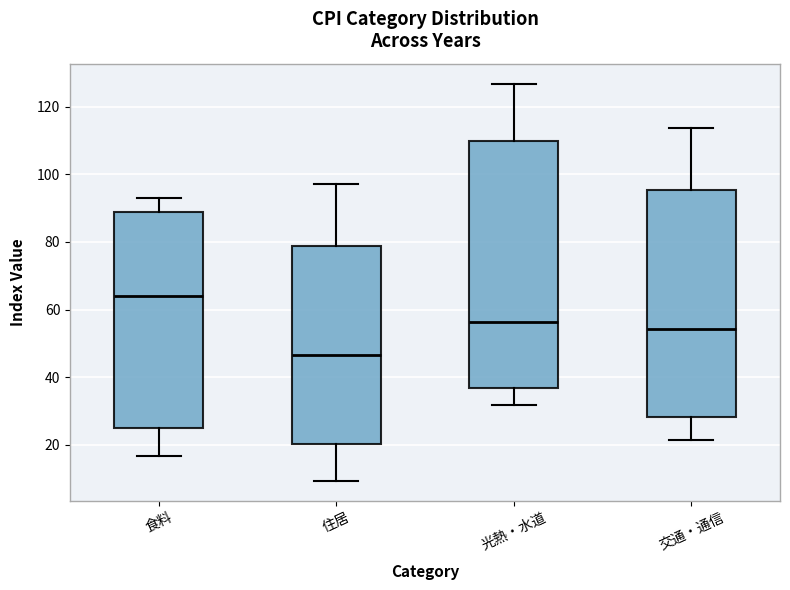

Reading left to right, transcribe this box plot: for each box, give where its median line is, the range the box spans, and where its two whiskers end, as read against the y-axis. The values are not printed on the chart, so give them approximately, as read against the axis.

食料: median 64, box 24 to 88, whiskers 16 to 94
住居: median 46, box 20 to 78, whiskers 10 to 98
光熱・水道: median 56, box 36 to 110, whiskers 32 to 126
交通・通信: median 54, box 28 to 96, whiskers 22 to 114